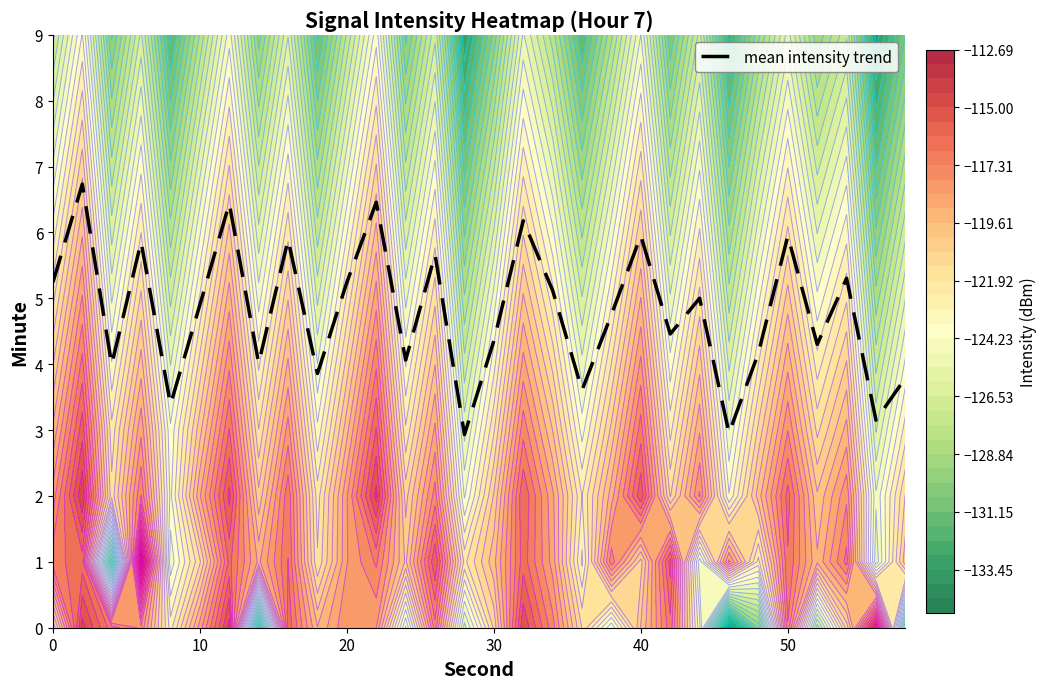

The mean intensity trend series shows 5.2 at 20. True or false?

True